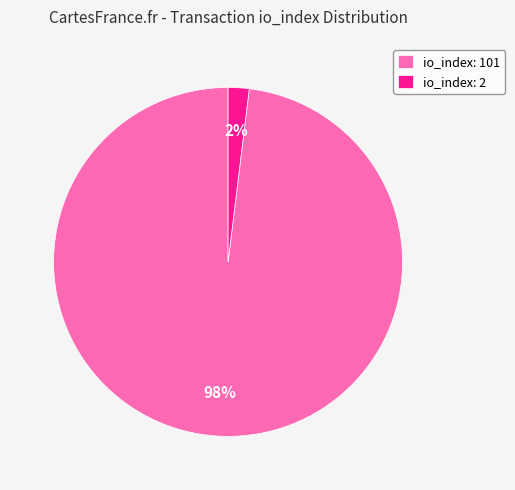

Which has a higher value, io_index: 101 or io_index: 2?

io_index: 101